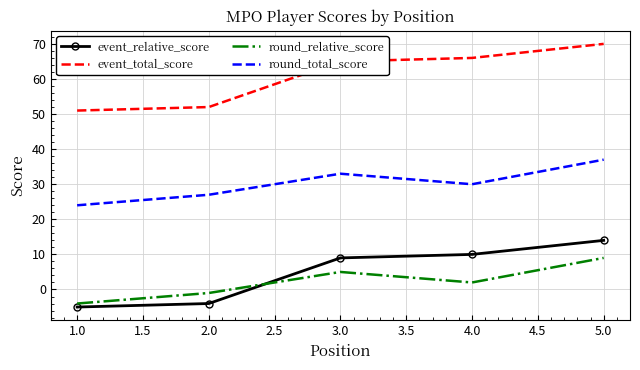

What position from the right is 1.0?

5